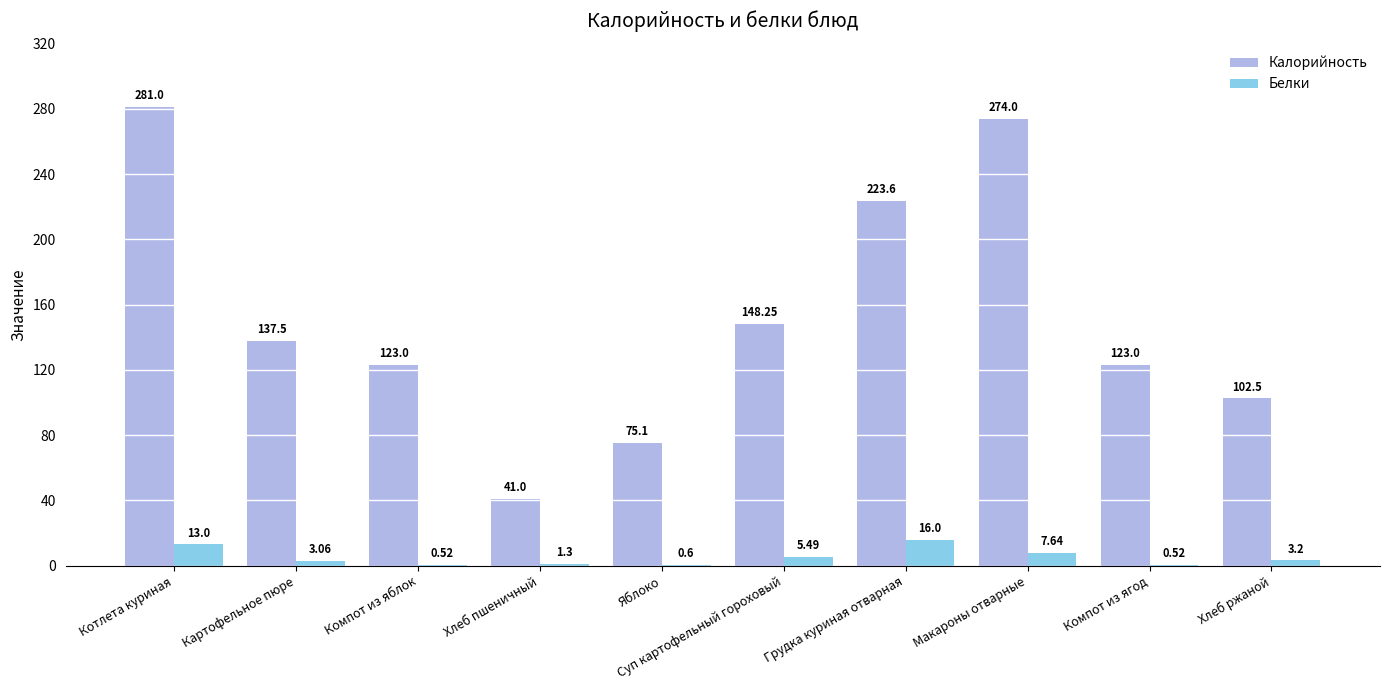

How many groups of bars are there?

10